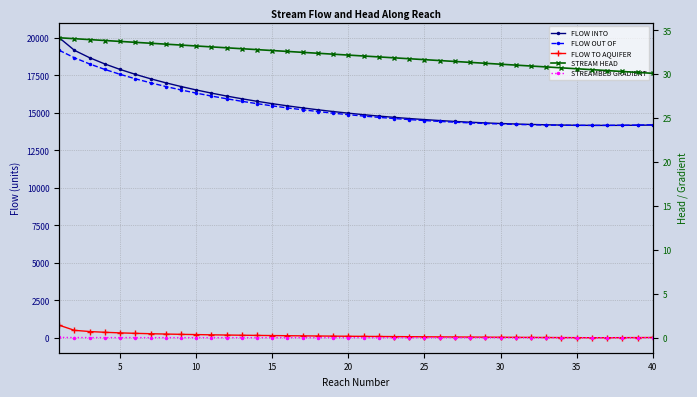

How many series are shown in this chart?

5